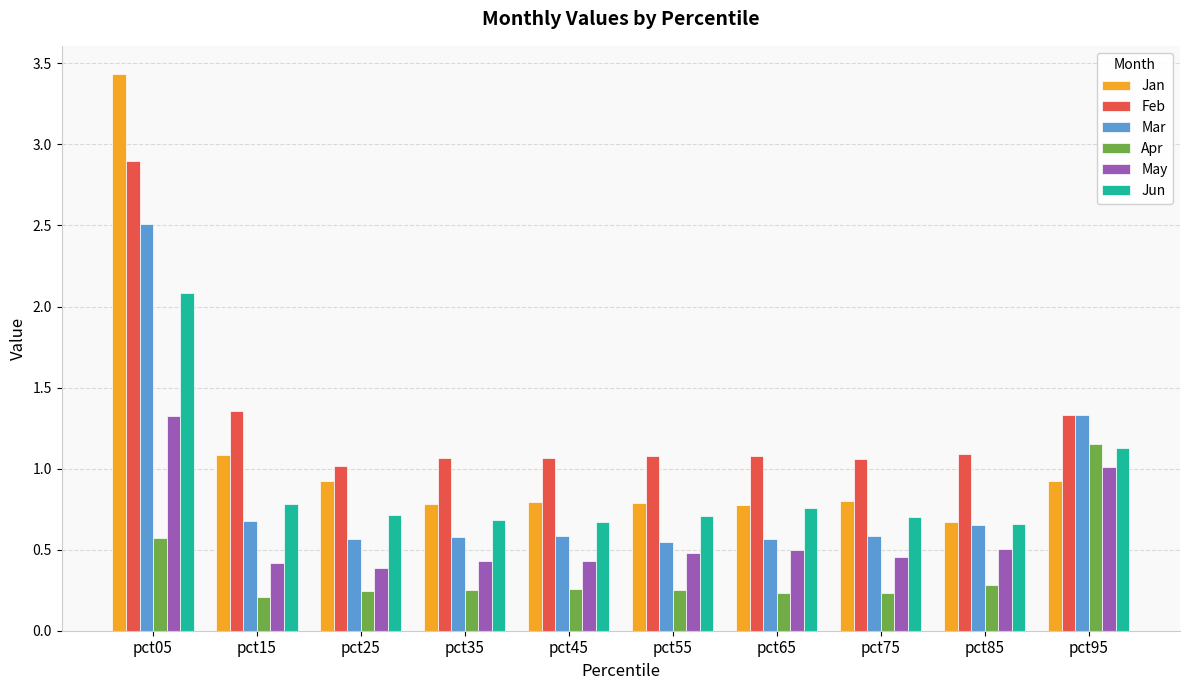

Which series has the widest spread of values?

Jan